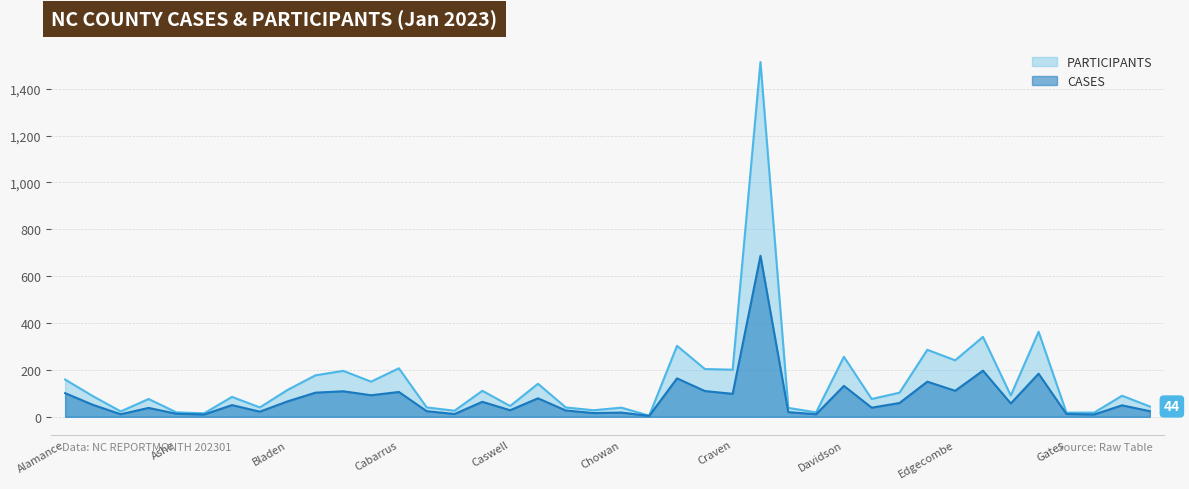

What are all the series names shown in the legend?

PARTICIPANTS, CASES